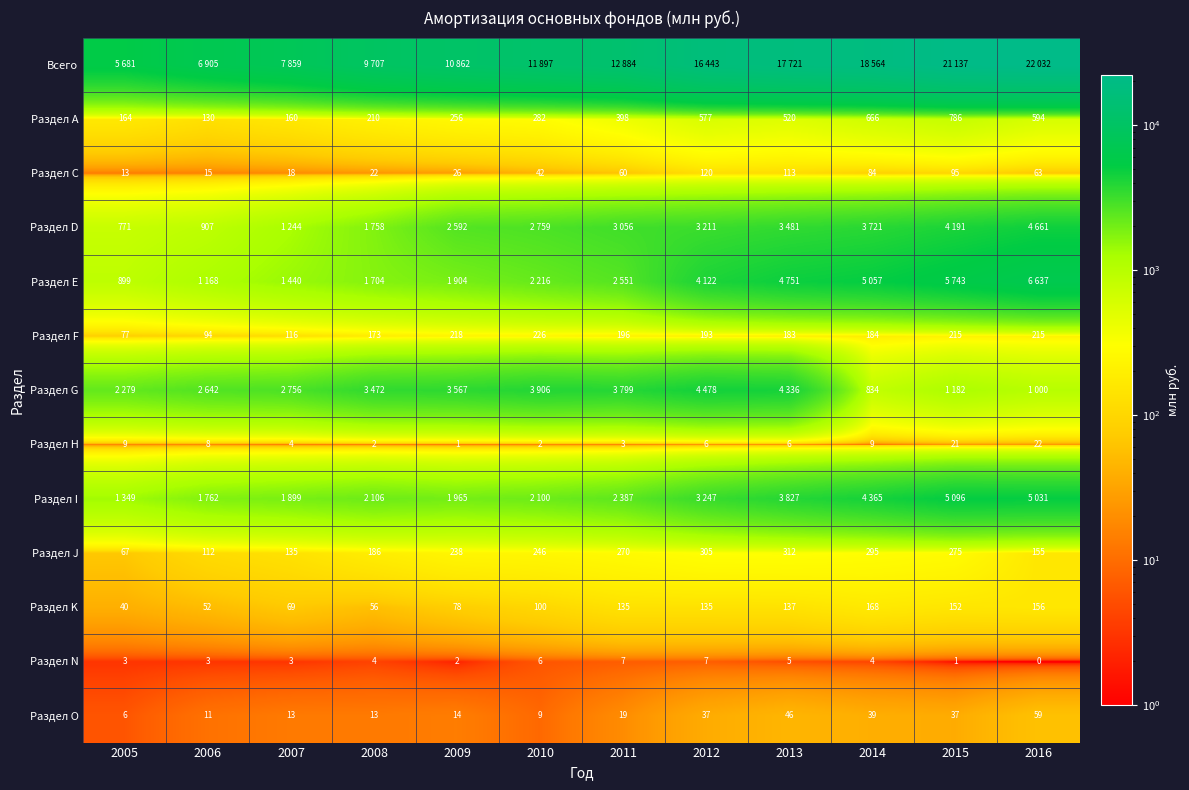

How many series are shown in this chart?

13